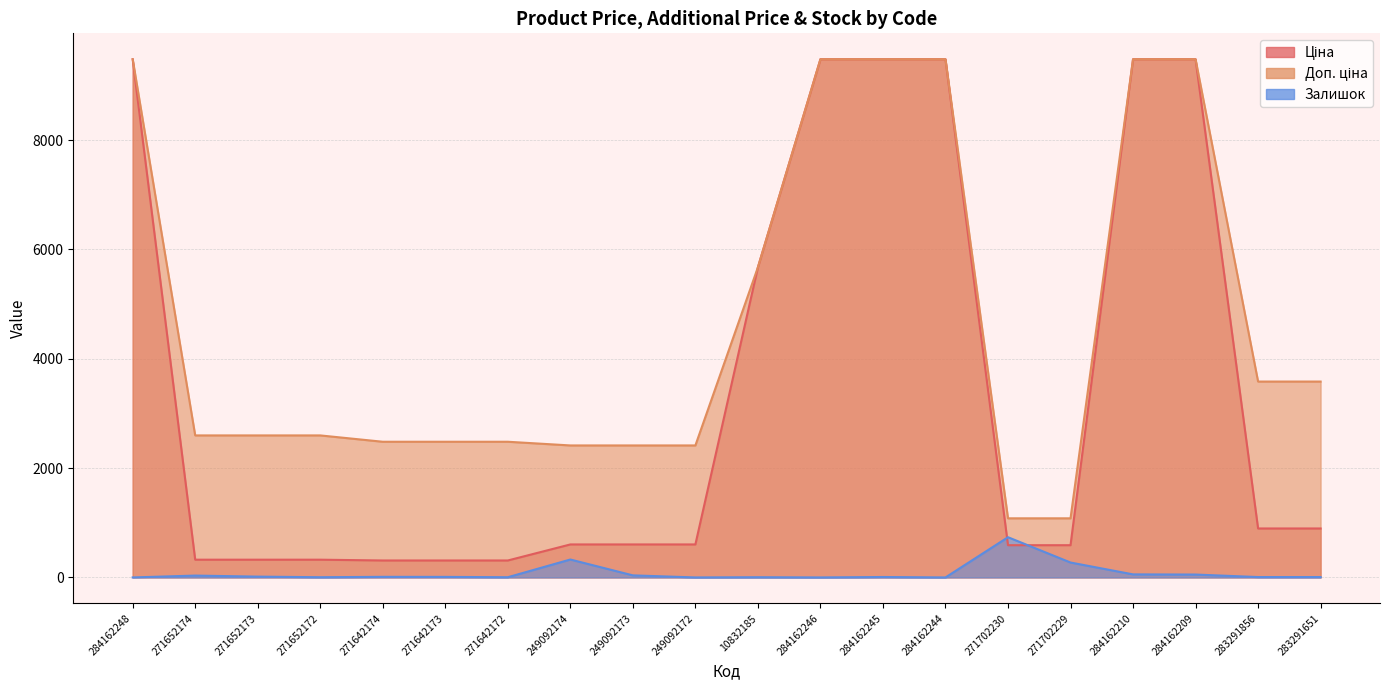

True or false: Залишок and Ціна intersect in this chart.

True